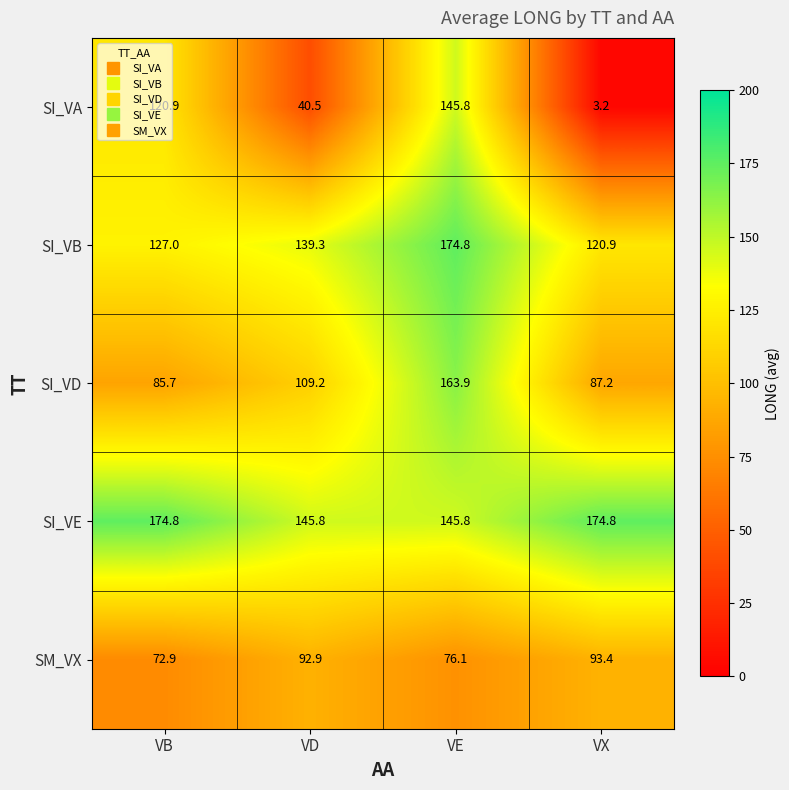

Rank the series at VB from highest to lowest value.

SI_VE, SI_VB, SI_VA, SI_VD, SM_VX